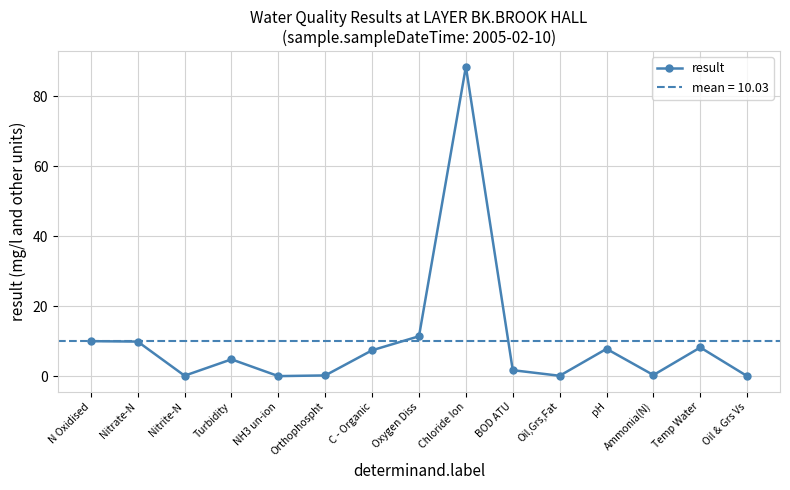

True or false: there are more than 1 points higher than both neighbors.

True